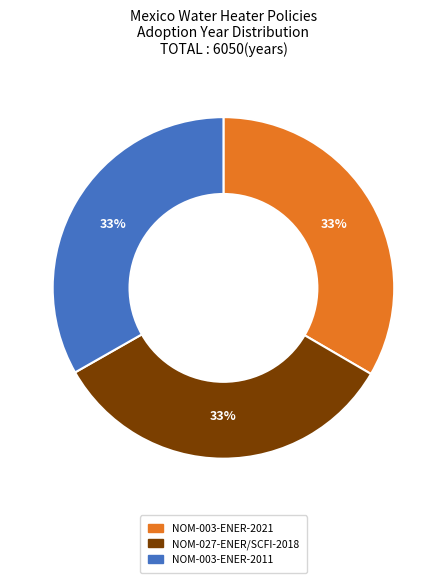

Approximately how many times larger is the value at NOM-003-ENER-2021 compared to NOM-003-ENER-2011?

1.0